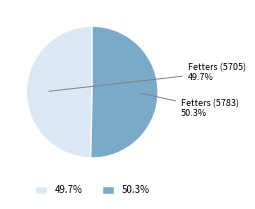

What is the largest slice in the pie chart?

Fetters (5783)